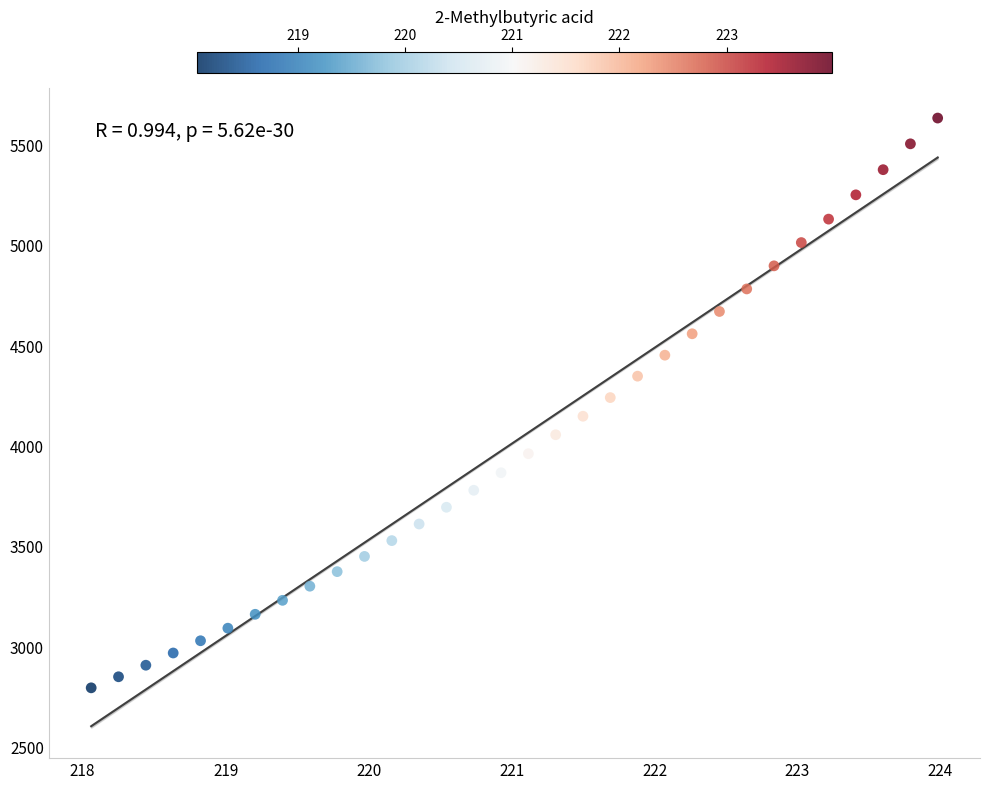

What is the range of X values (max minus min)?

5.9